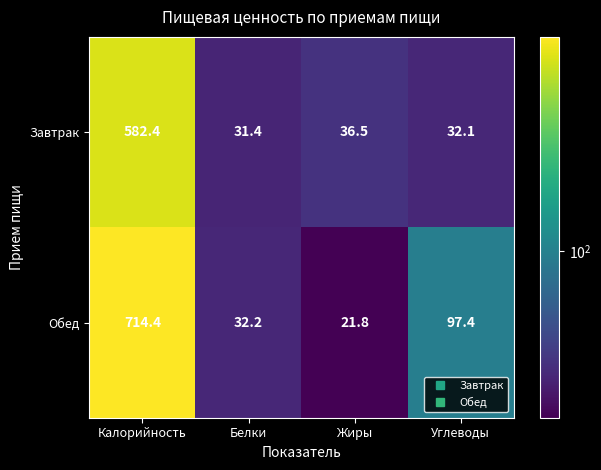

Which category has the lowest value in the Обед series?

Жиры